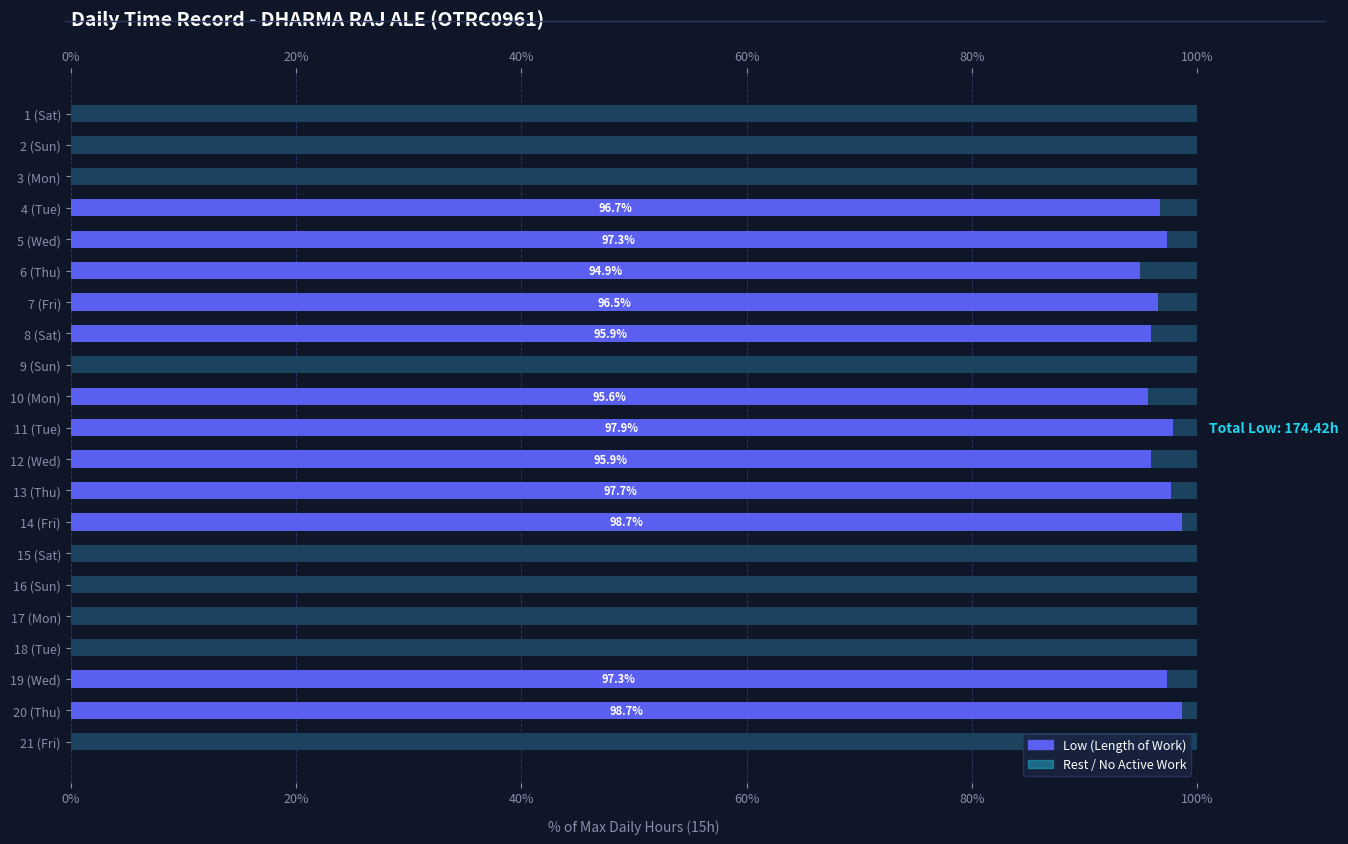

What is the difference between the maximum and minimum values in the Low (Length of Work) series?

98.7